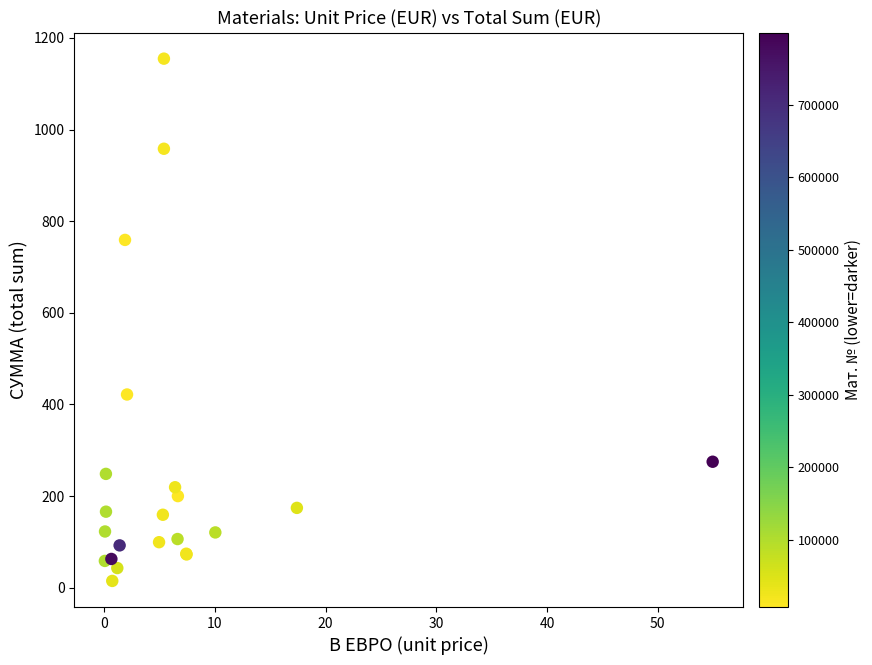

What Y value in the scatter plot is closest to 584?

421.6